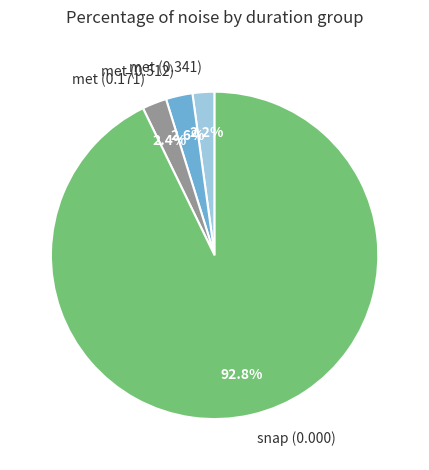

Which slice is the largest?

snap (0.000)